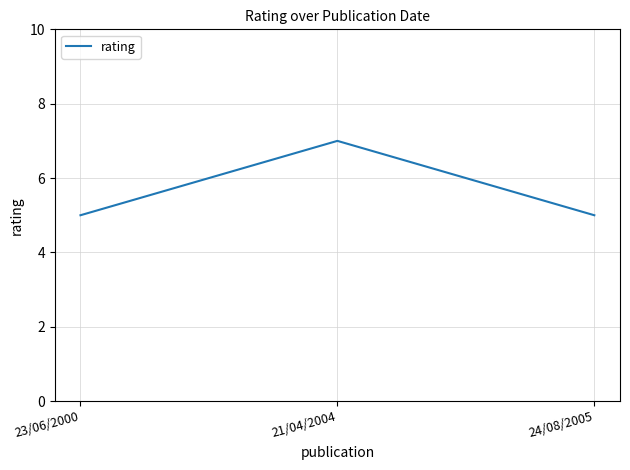

Approximately how many times larger is the value at 23/06/2000 compared to 21/04/2004?

0.7